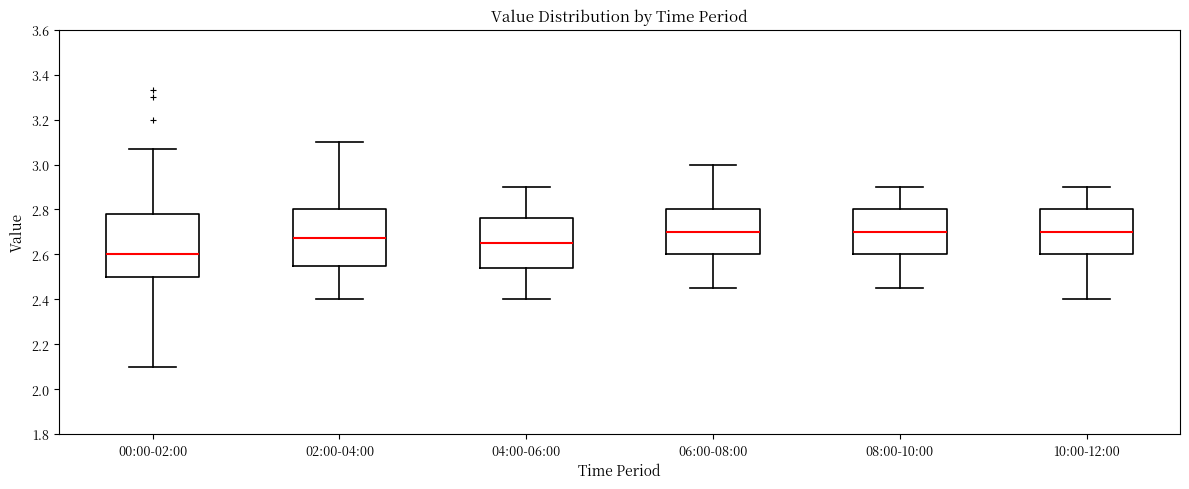

Reading left to right, transcribe this box plot: for each box, give where its median line is, the range the box spans, and where its two whiskers end, as read against the y-axis. The values are not printed on the chart, so give them approximately, as read against the axis.

00:00-02:00: median 2.60, box 2.50 to 2.78, whiskers 2.10 to 3.08
02:00-04:00: median 2.68, box 2.56 to 2.80, whiskers 2.40 to 3.10
04:00-06:00: median 2.66, box 2.54 to 2.76, whiskers 2.40 to 2.90
06:00-08:00: median 2.70, box 2.60 to 2.80, whiskers 2.46 to 3.00
08:00-10:00: median 2.70, box 2.60 to 2.80, whiskers 2.46 to 2.90
10:00-12:00: median 2.70, box 2.60 to 2.80, whiskers 2.40 to 2.90